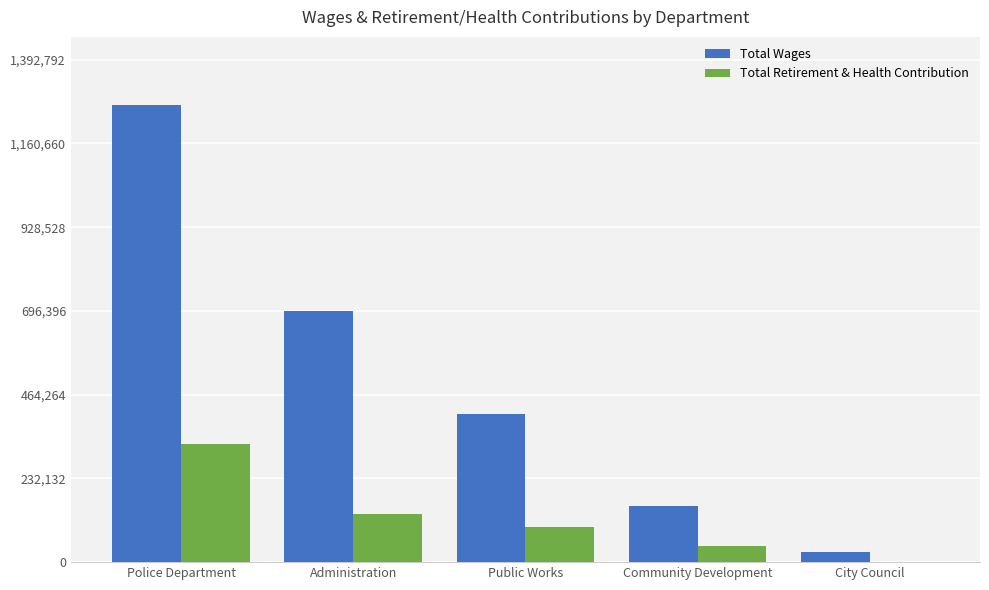

Reading left to right, extract all data points from this chart.

Total Wages: 1266175	697279	409329	154709	28200
Total Retirement & Health Contribution: 326522	134154	97477	44771	519